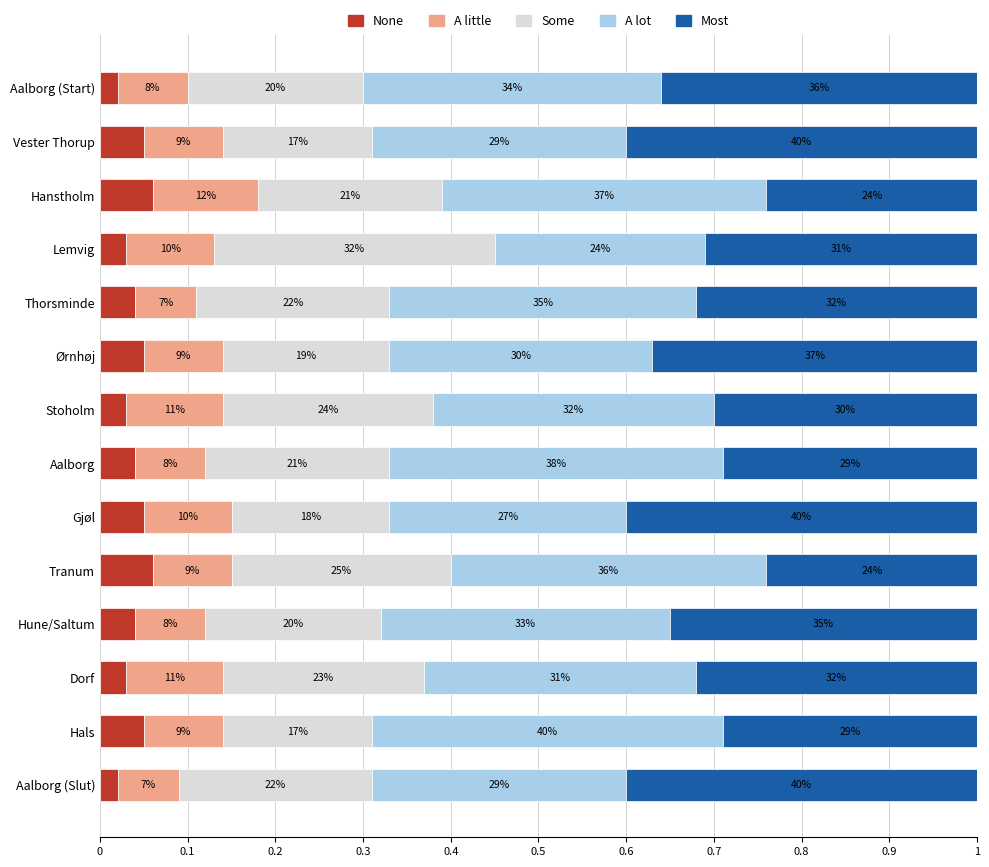

What are all the series names shown in the legend?

None, A little, Some, A lot, Most